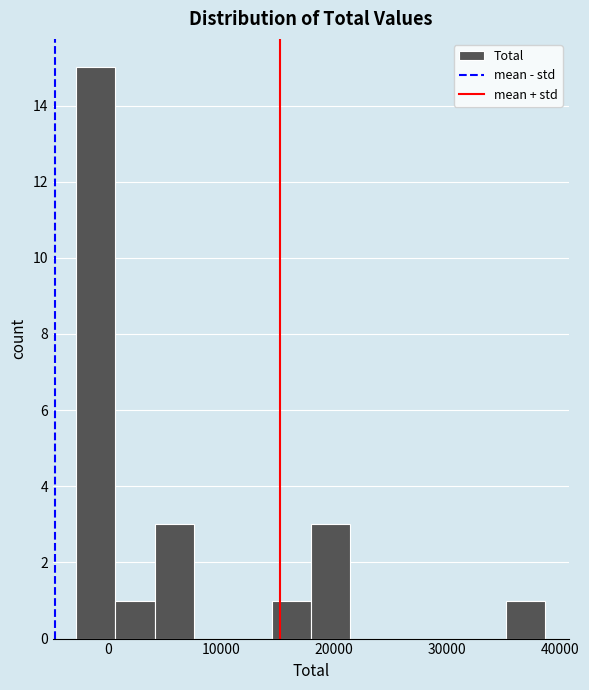

Around what value on the x-axis is the tallest bar? Give the approximate position of its centre, as read against the axis.

-1000